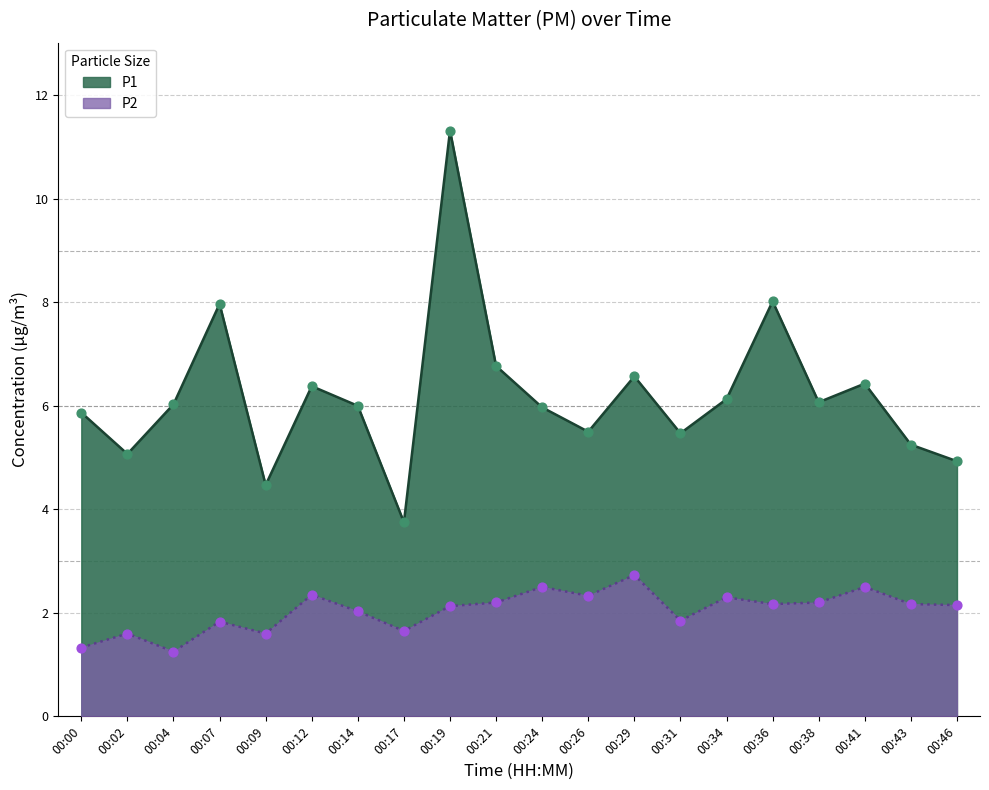

What is the total value across all series at 00:29?

9.3